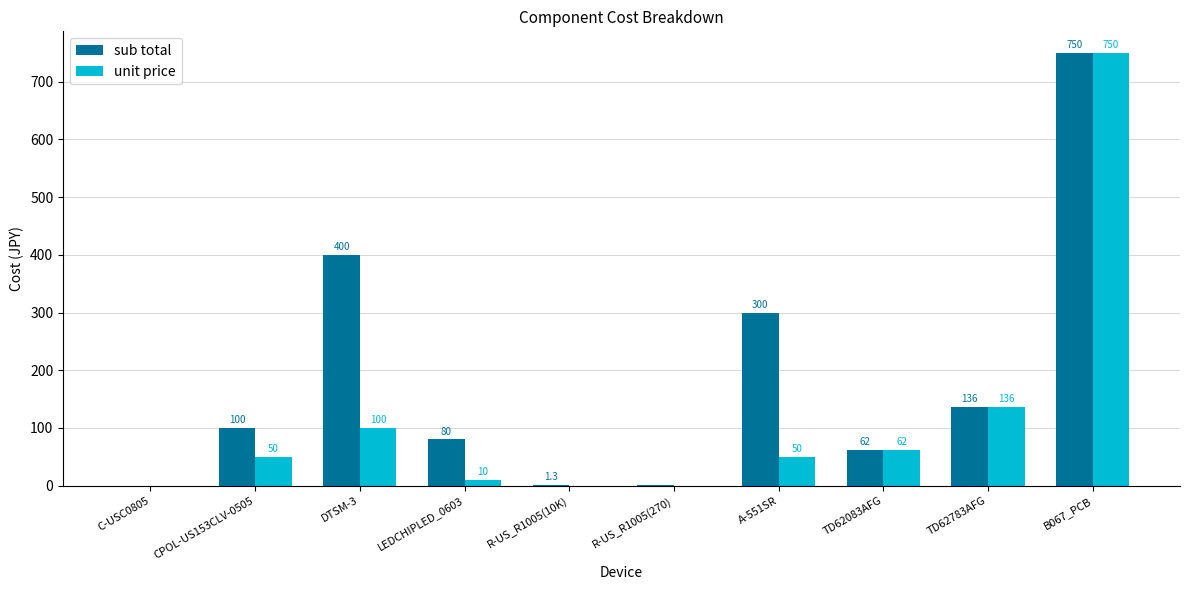

Which series has the widest spread of values?

unit price